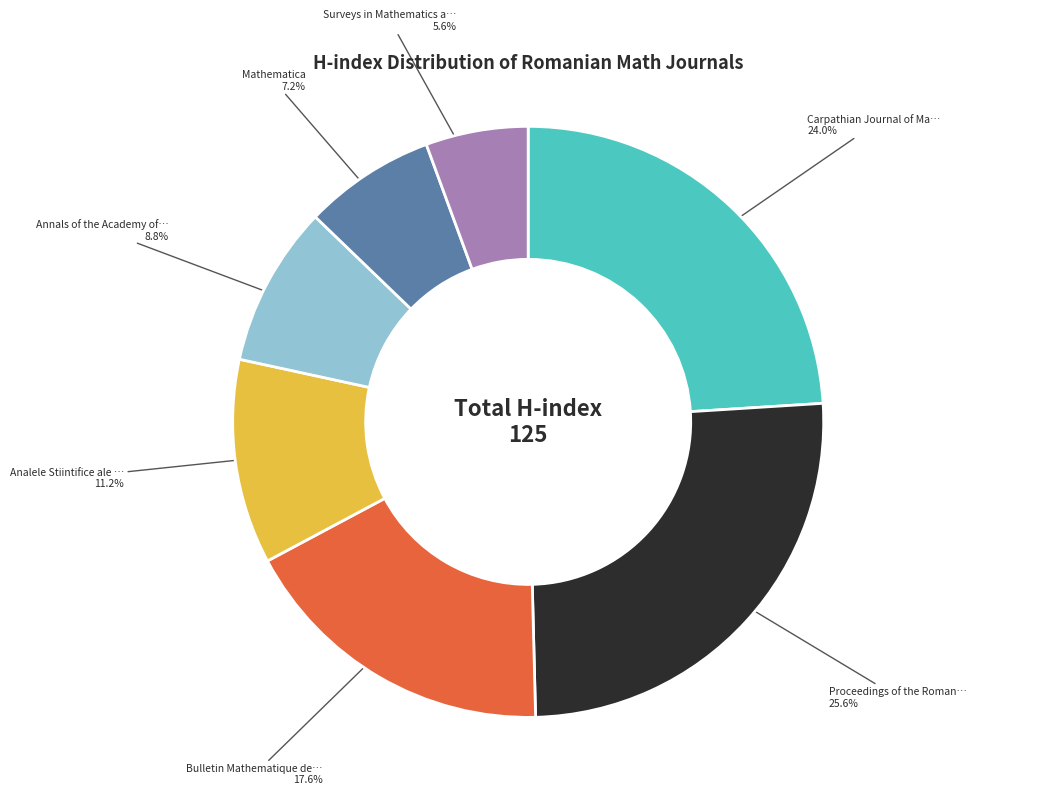

Is there a majority slice in this chart?

No